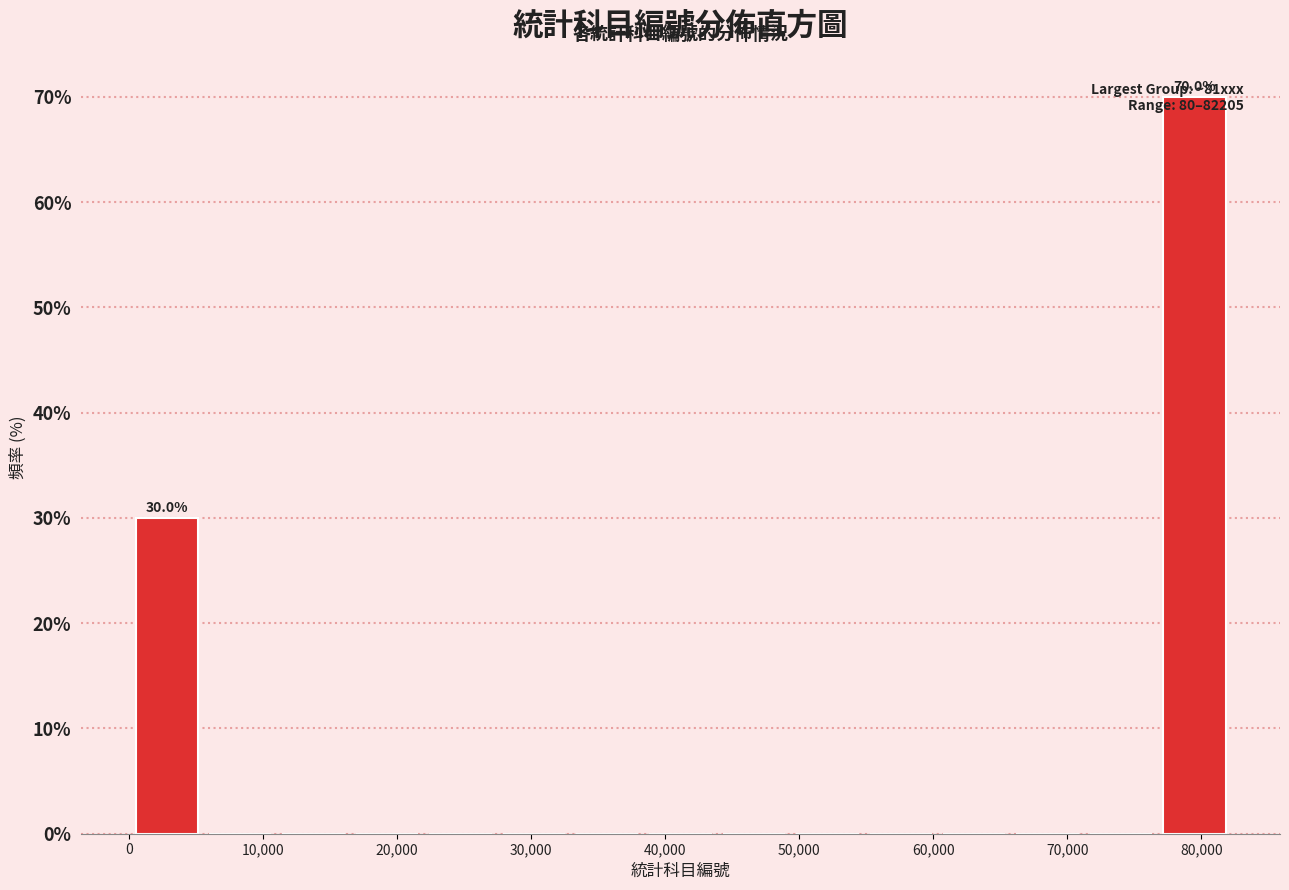

Which range on the x-axis has the tallest bar?

77000 to 82000